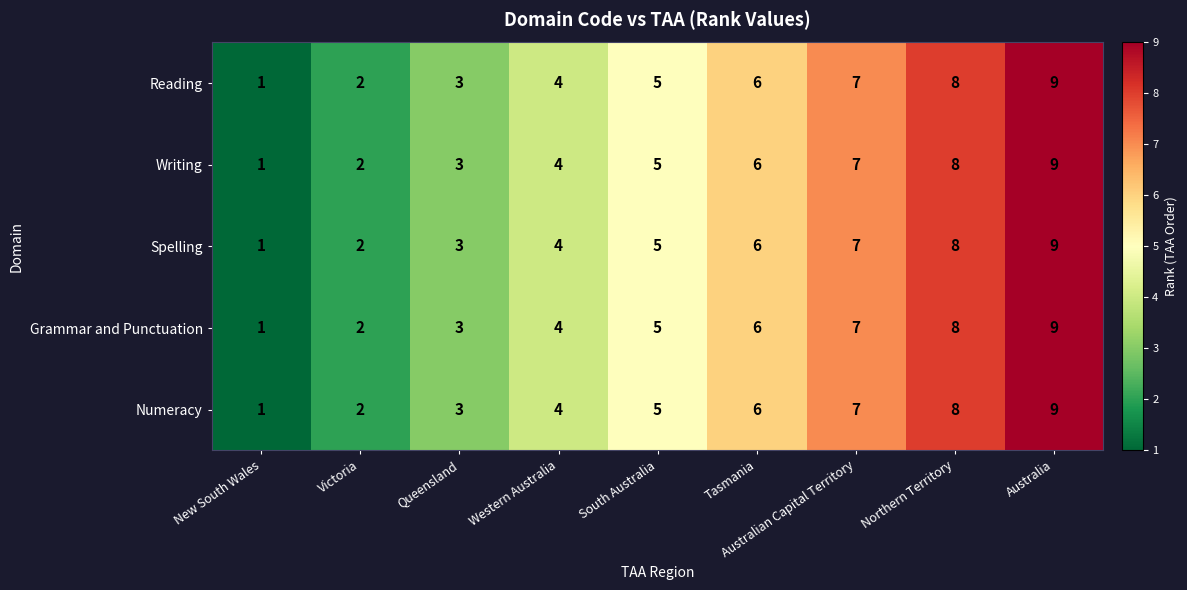

Is the value of Numeracy at New South Wales greater than the value of Spelling at Northern Territory?

No